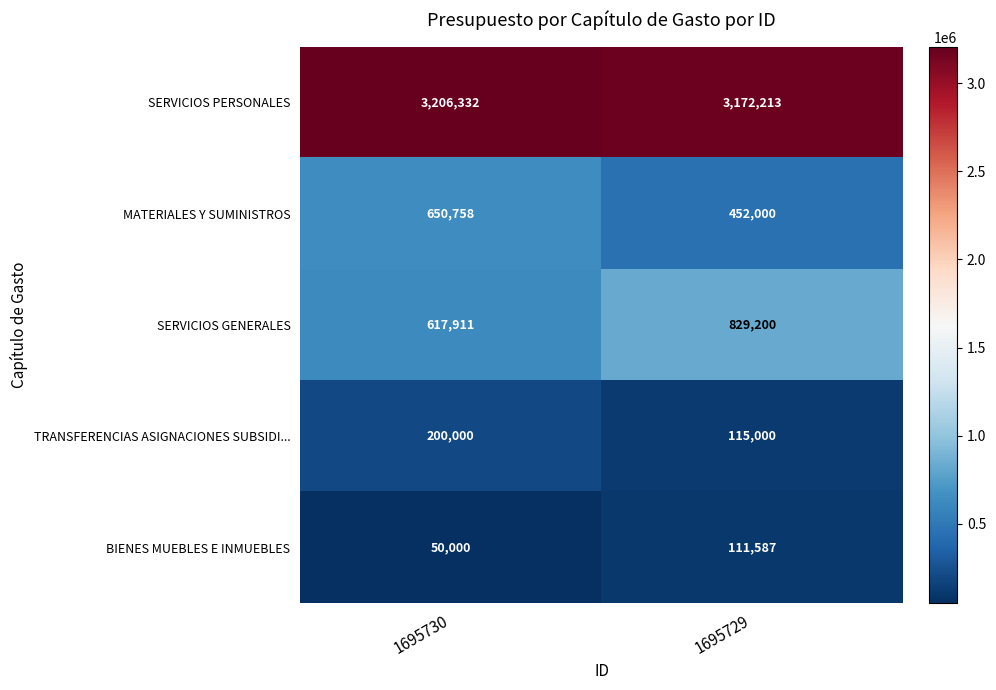

The SERVICIOS PERSONALES series shows 3172213 at 1695729. True or false?

True